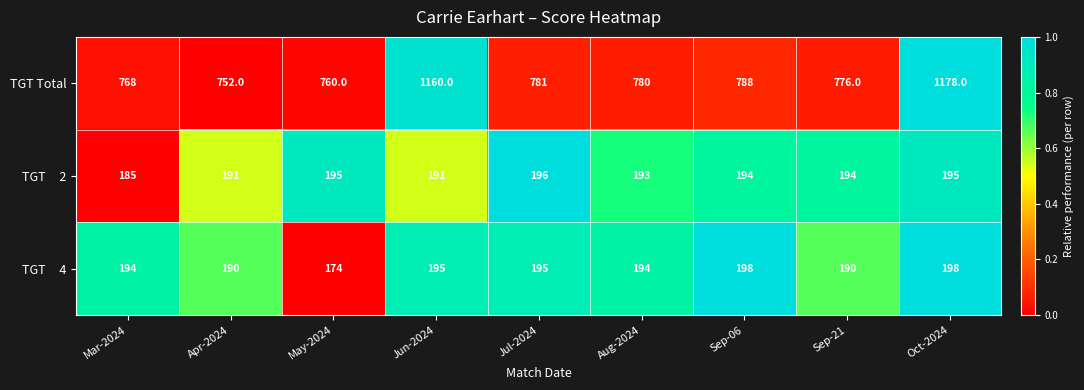

Which series has the largest total across all categories?

TGT Total